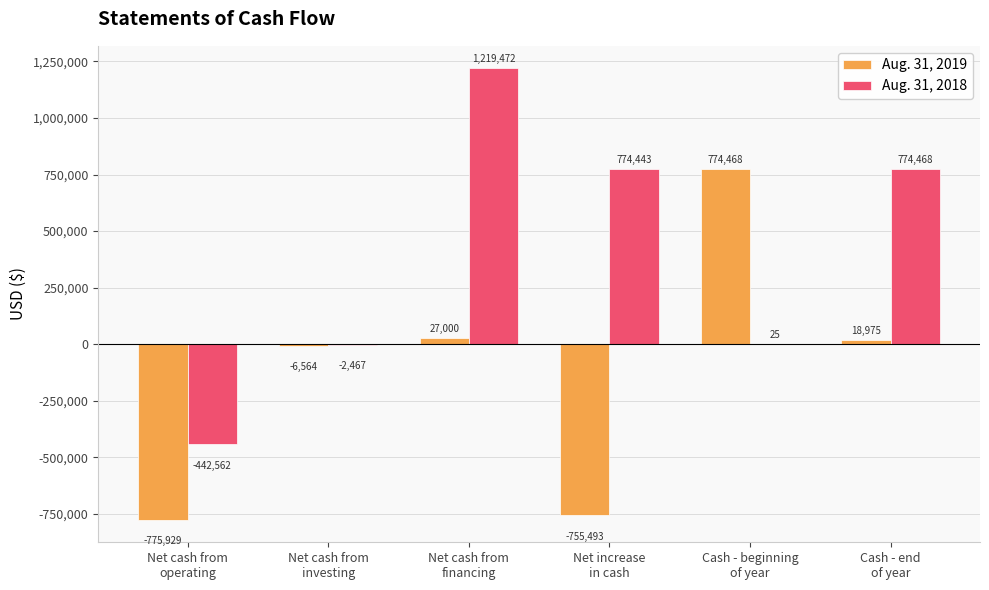

What is the greatest value displayed?

1219472